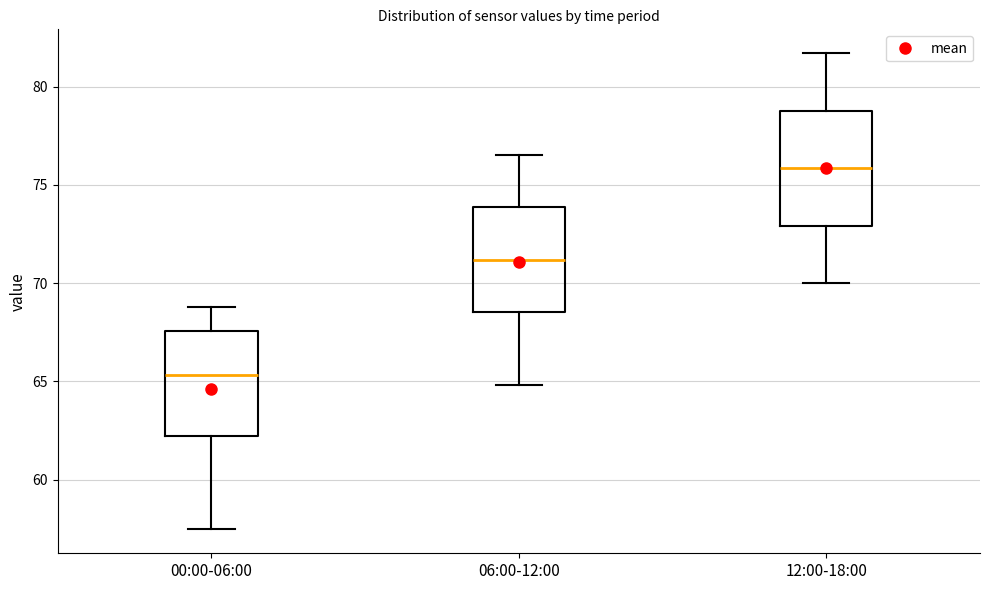

Which box has the lowest median line?

00:00-06:00